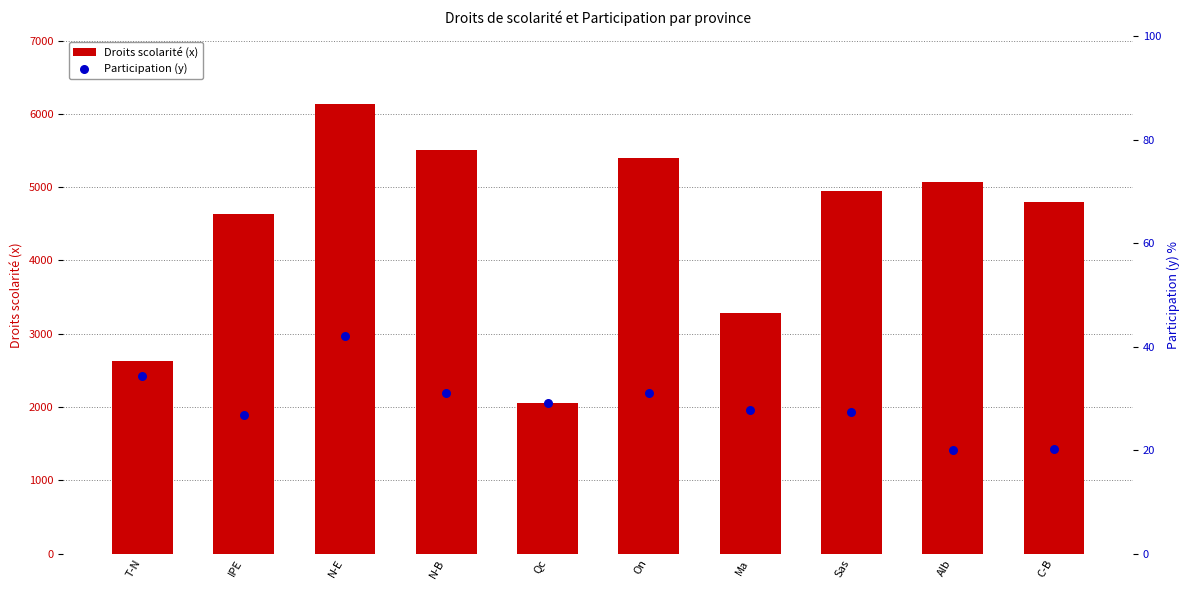

Which series contains the lowest Y value?

Participation (y)